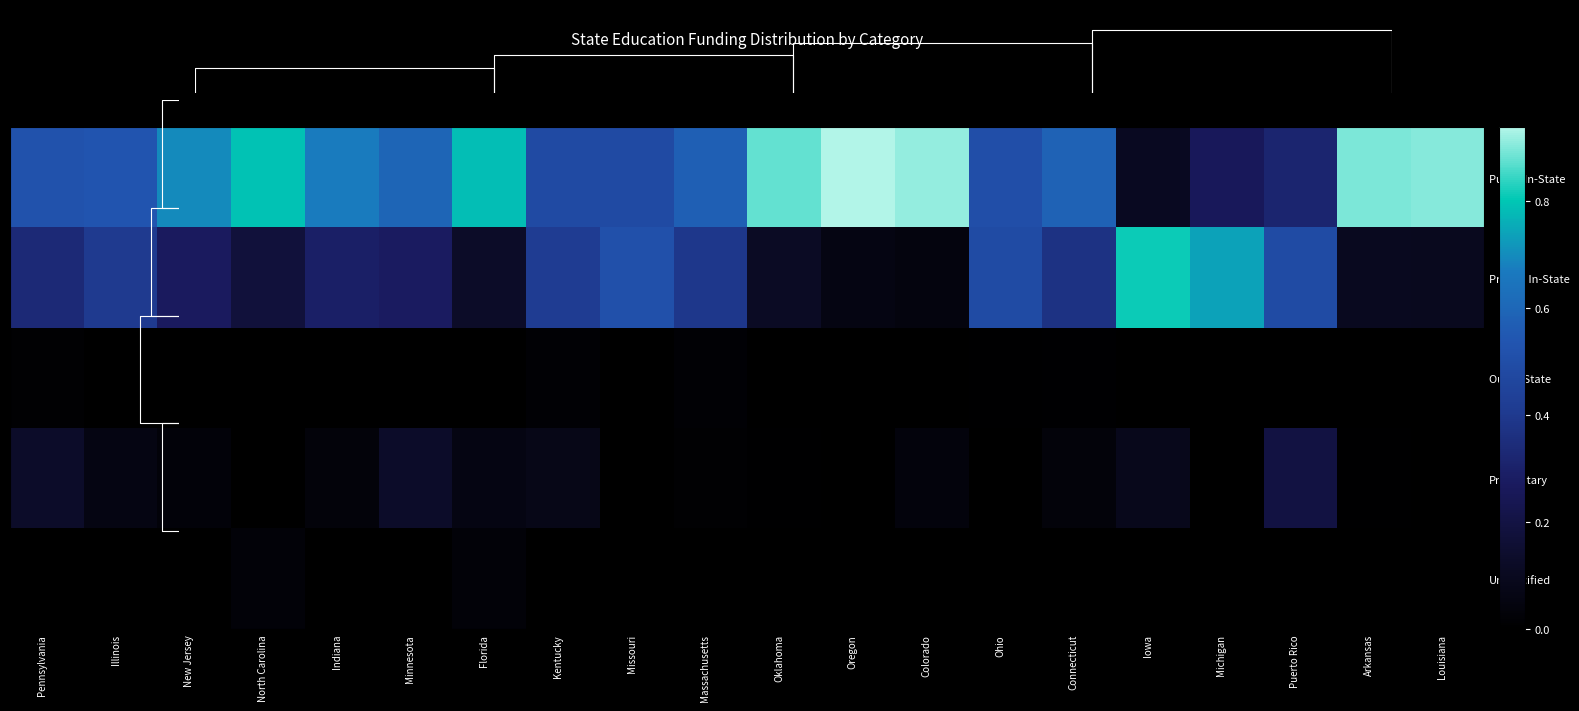

What is the total value across all series at North Carolina?

1.0